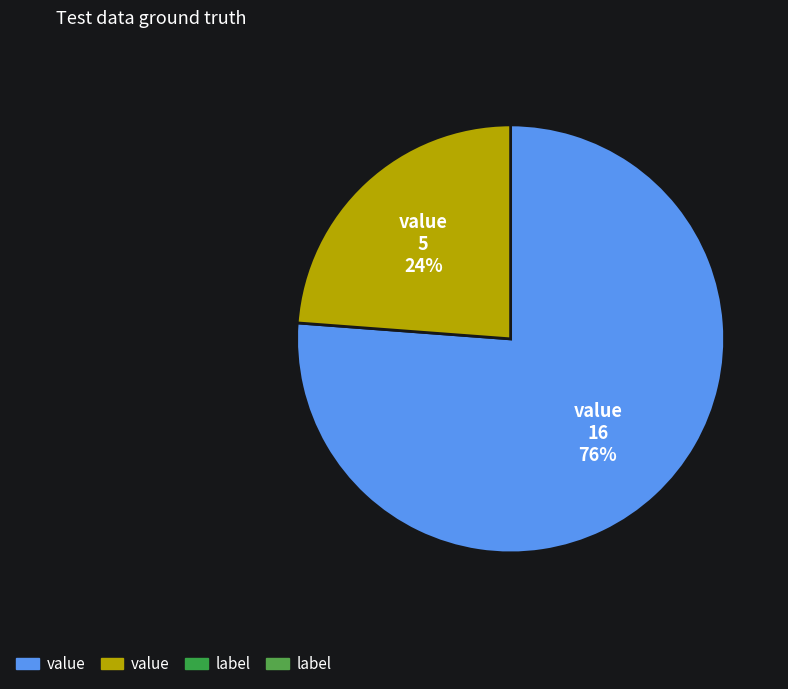

Does any single category account for the majority?

Yes